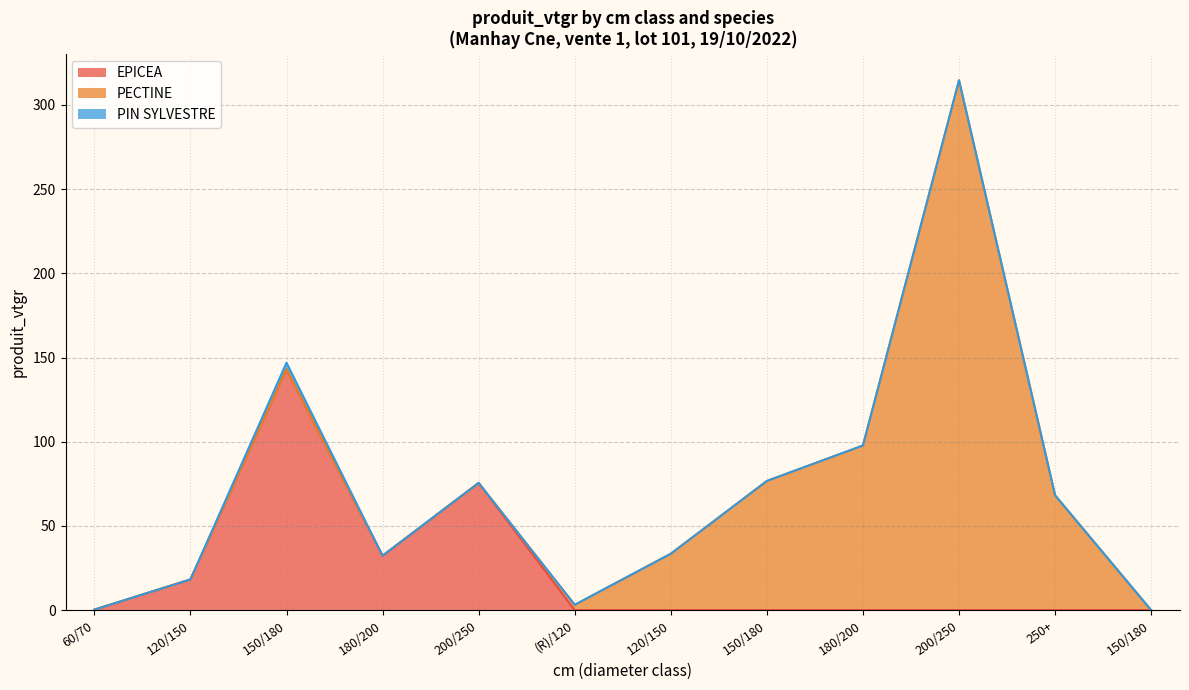

What is the total value across all series at 120/150?

18.2